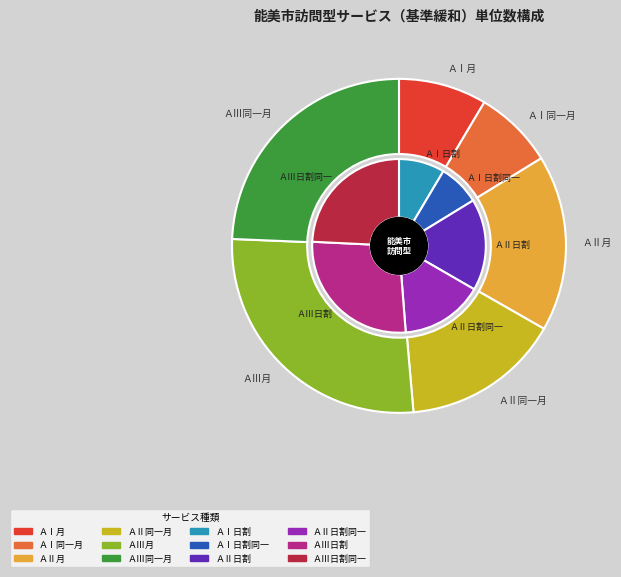

Is it true that 訪問型サービスＡⅡ is 5% of the pie?

False